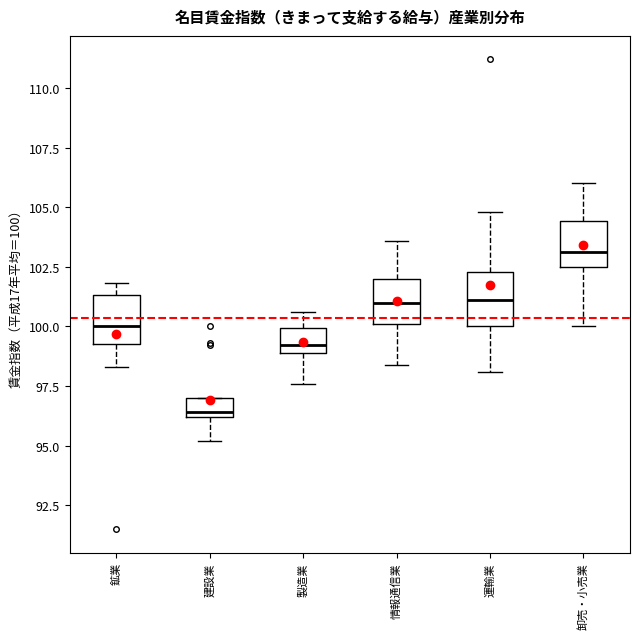

Reading left to right, transcribe this box plot: for each box, give where its median line is, the range the box spans, and where its two whiskers end, as read against the y-axis. The values are not printed on the chart, so give them approximately, as read against the axis.

鉱業: median 100.0, box 99.5 to 101.5, whiskers 98.5 to 102.0
建設業: median 96.5, box 96.0 to 97.0, whiskers 95.0 to 97.0
製造業: median 99.0 (just above the box's lower edge), box 99.0 to 100.0, whiskers 97.5 to 100.5
情報通信業: median 101.0, box 100.0 to 102.0, whiskers 98.5 to 103.5
運輸業: median 101.0, box 100.0 to 102.5, whiskers 98.0 to 105.0
卸売・小売業: median 103.0, box 102.5 to 104.5, whiskers 100.0 to 106.0